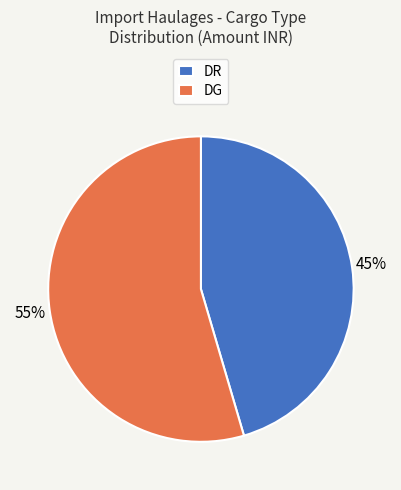

Combined, do DR and DG account for over 50%?

Yes